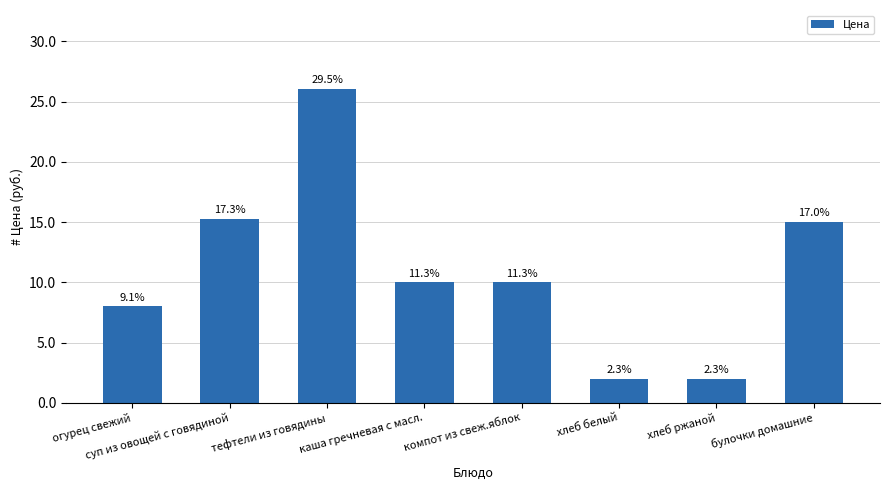

What value does the data have at хлеб белый?

2.0